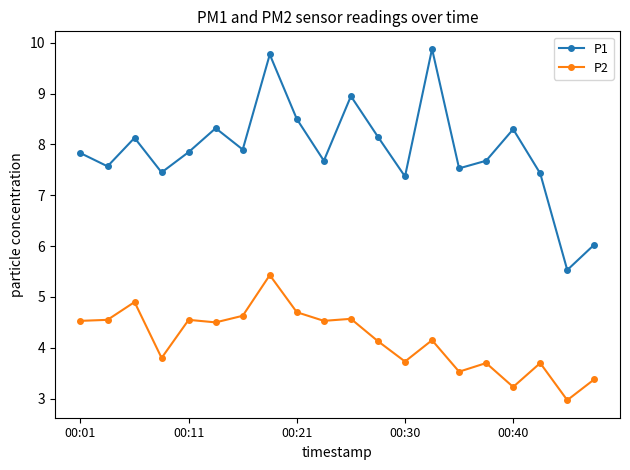

Does the chart display data point markers on the line(s)?

Yes